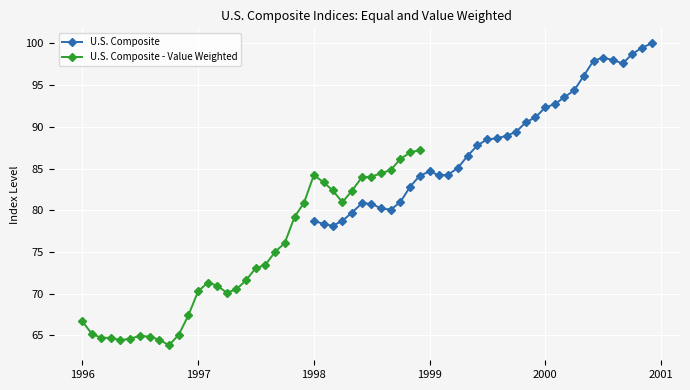

How many series are shown in this chart?

2